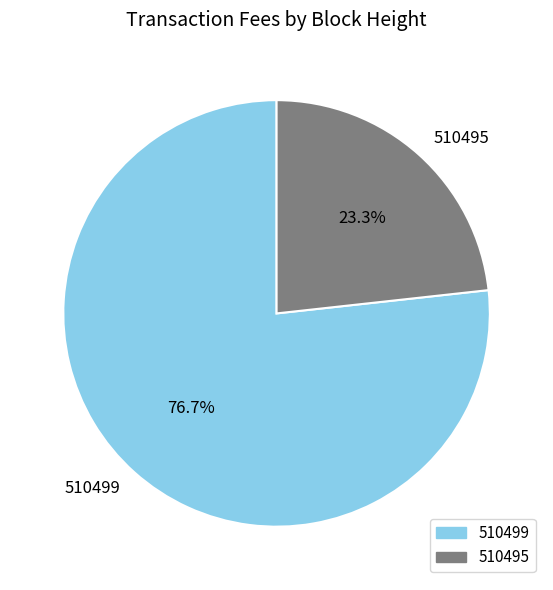

How many segments does this pie chart have?

2